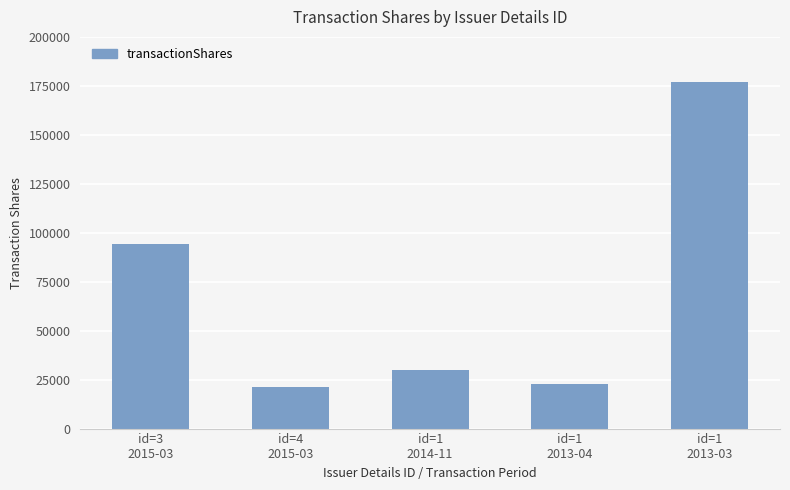

What is the label of the 3rd bar from the left?

id=1
2014-11